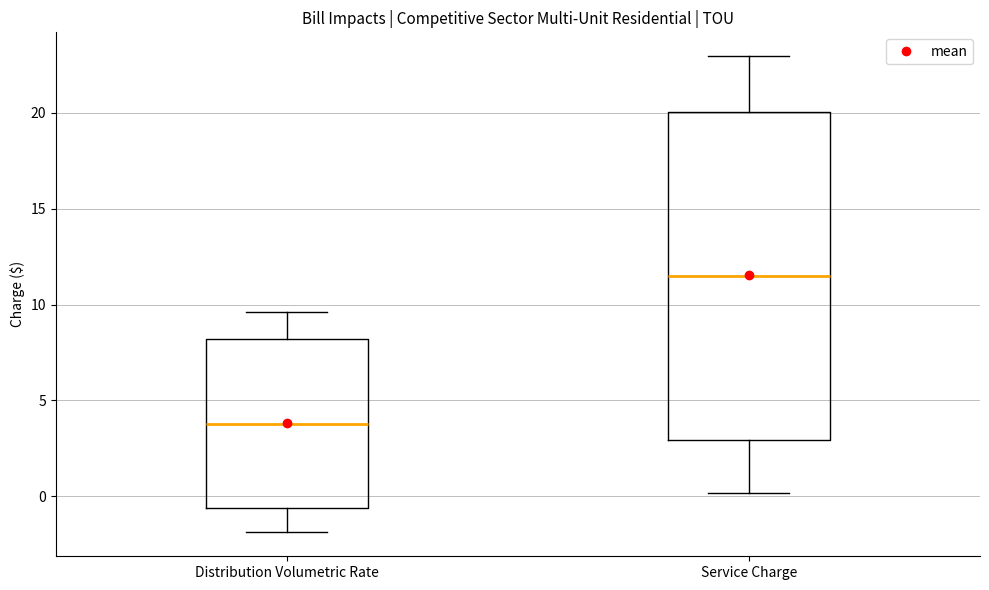

Where does the upper whisker of the box for Distribution Volumetric Rate end on the y-axis? The values are not printed on the chart, so give them approximately, as read against the axis.

9.5